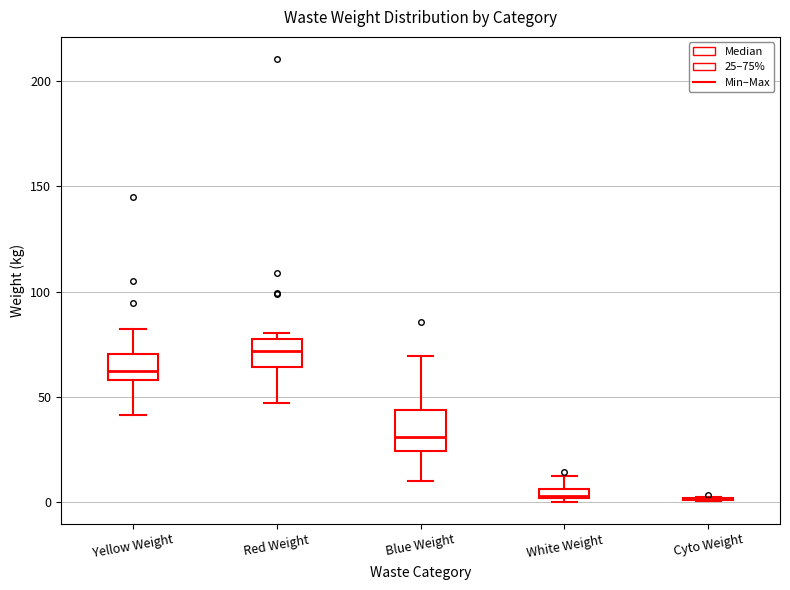

Which box is the tallest, from its lower edge to its upper edge?

Blue Weight